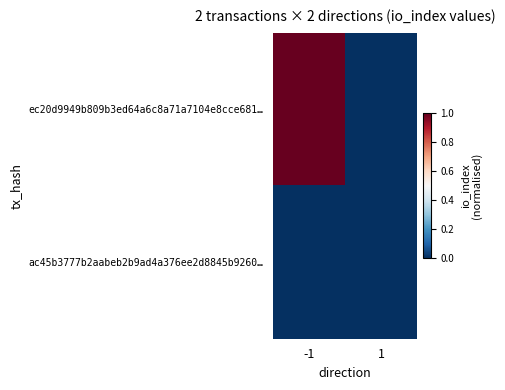

Rank the series by their average value, from highest to lowest.

ec20d9949b809b3ed64a6c8a71a7104e8cce681…, ac45b3777b2aabeb2b9ad4a376ee2d8845b9260…